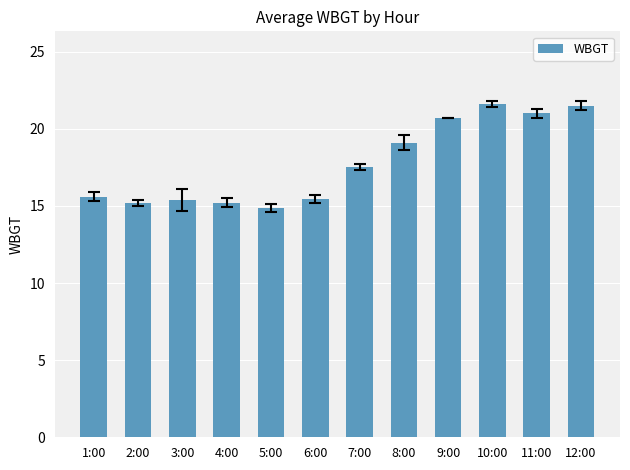

What is the maximum value shown in the chart?

21.6